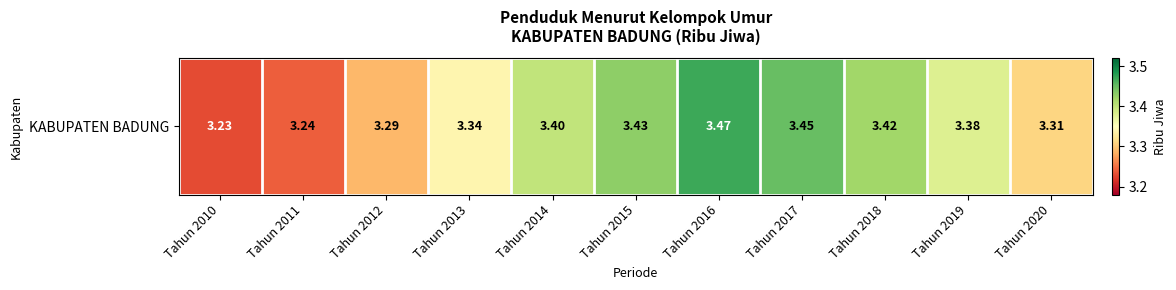

List the labels in order of value, smallest first.

Tahun 2010, Tahun 2011, Tahun 2012, Tahun 2020, Tahun 2013, Tahun 2019, Tahun 2014, Tahun 2018, Tahun 2015, Tahun 2017, Tahun 2016